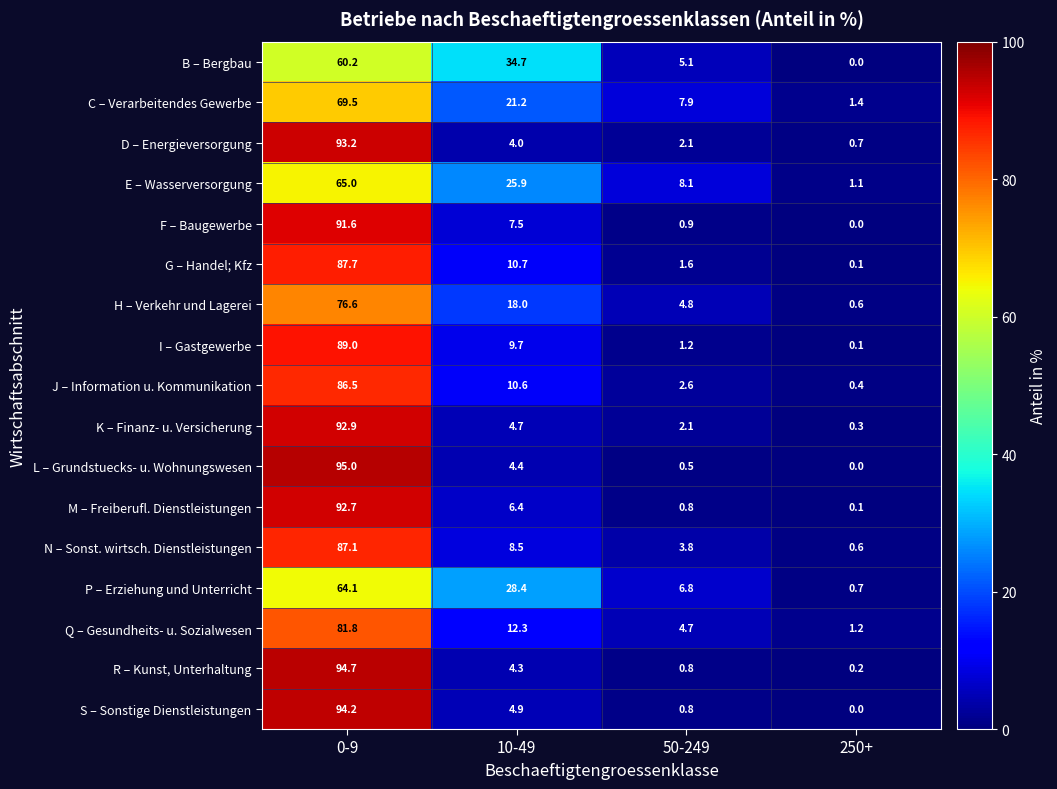

What is the sum of all R – Kunst, Unterhaltung values?

100.0